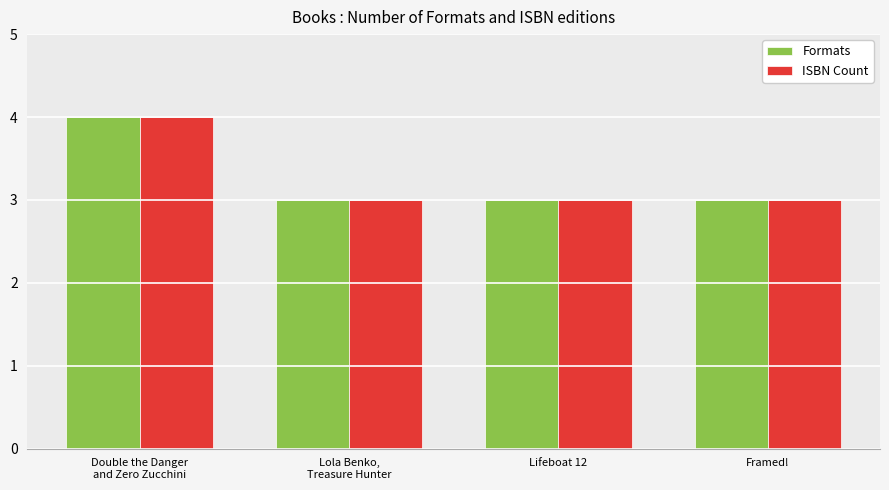

Is the value of ISBN Count at Double the Danger
and Zero Zucchini greater than the value of Formats at Lola Benko,
Treasure Hunter?

Yes